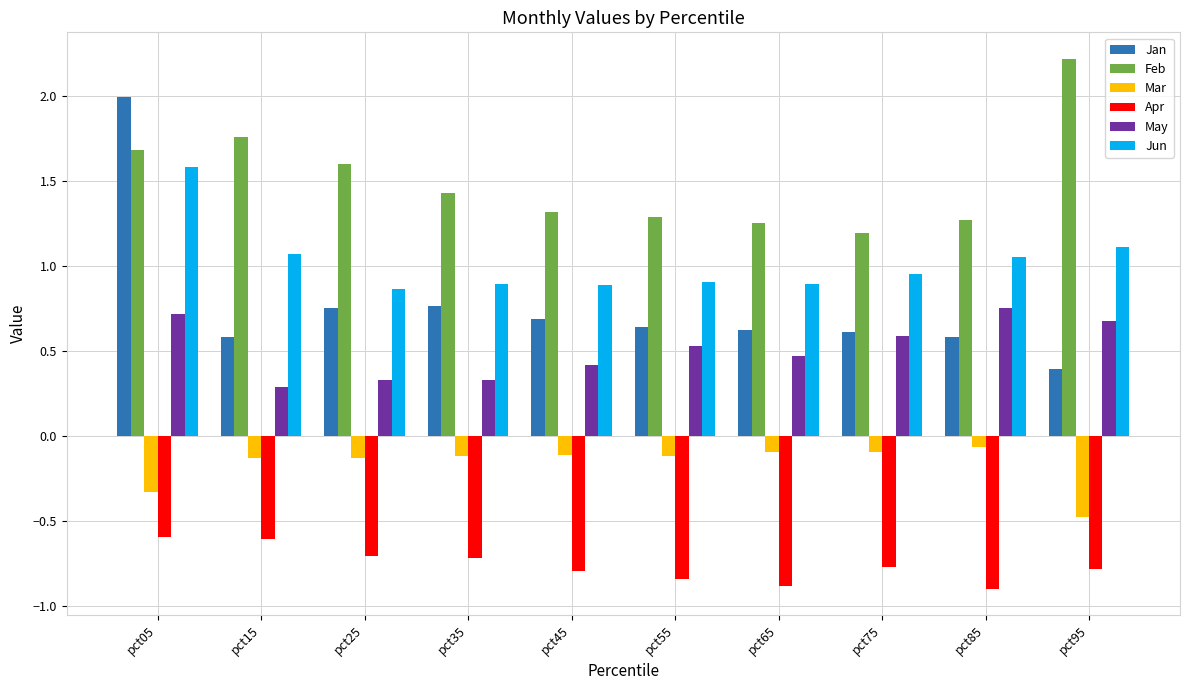

What is the sum of the Apr values at pct35 and pct75?

-1.5